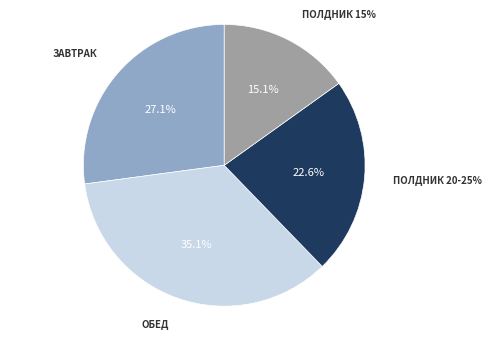

To the nearest percent, what is the difference between the largest and smallest slice percentages?

20%